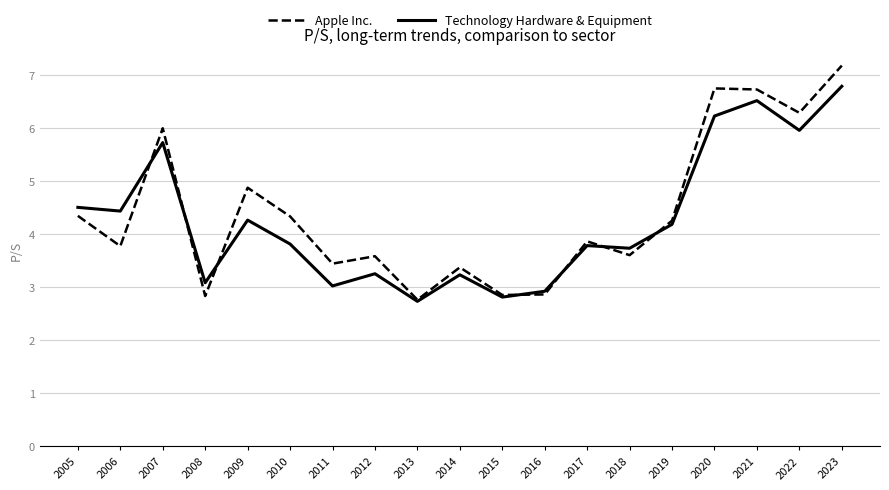

Is this an area chart (filled region under the line)?

No